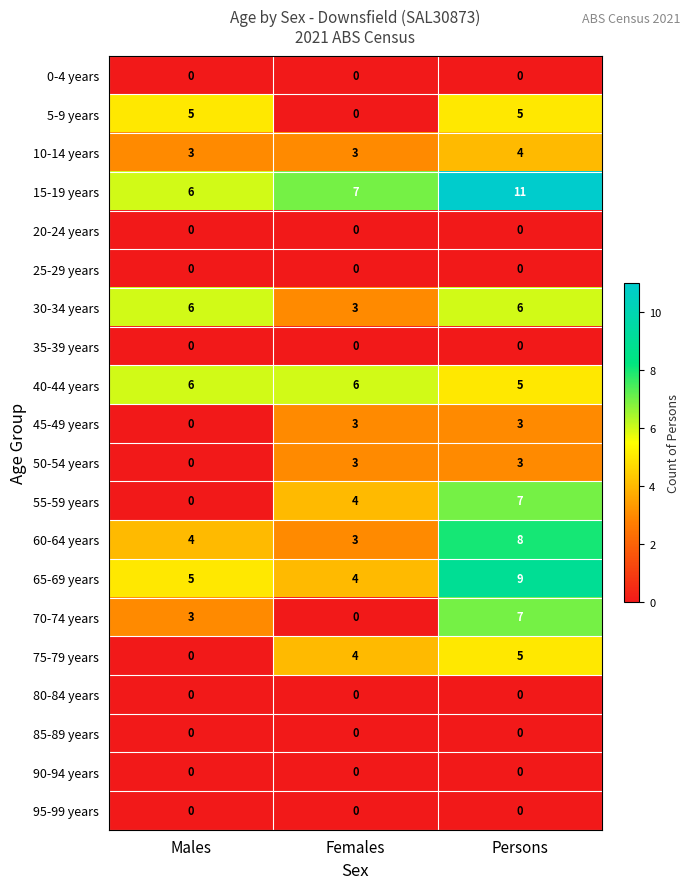

At which label is 55-59 years closest to 3?

Females